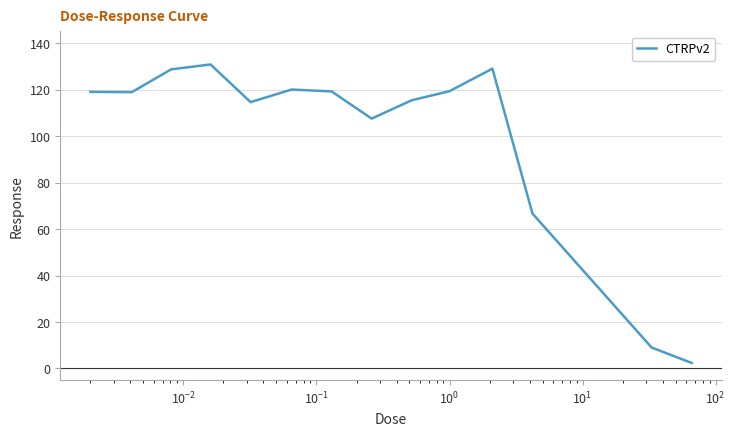

What is the difference between the maximum and minimum values?

128.4